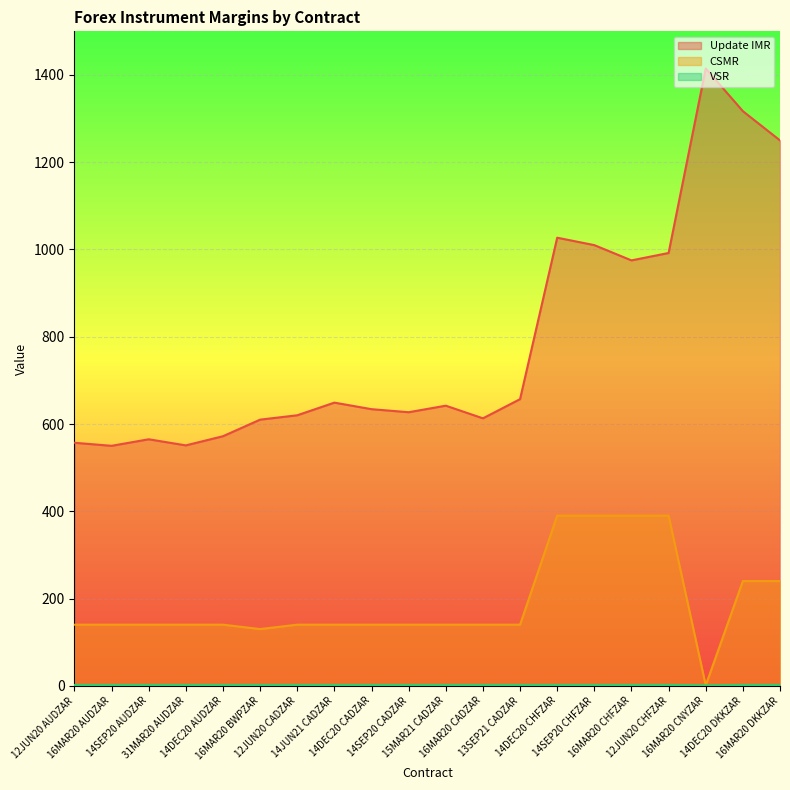

At how many categories does at least one series exceed 773?

7